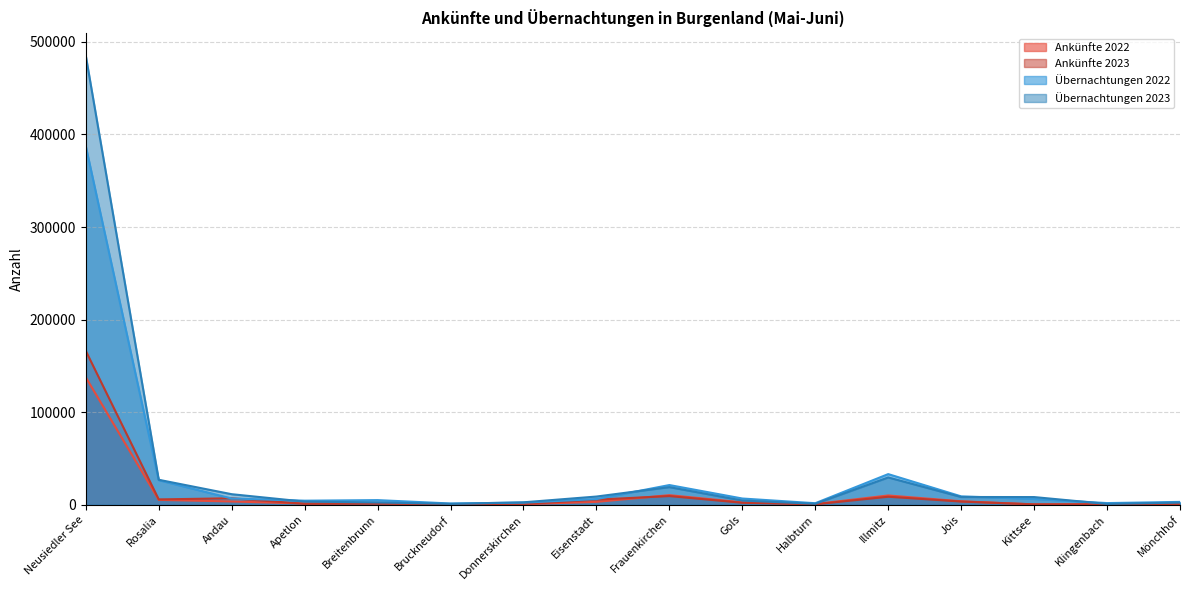

What is the difference between the maximum and minimum values in the Übernachtungen 2023 series?

484222